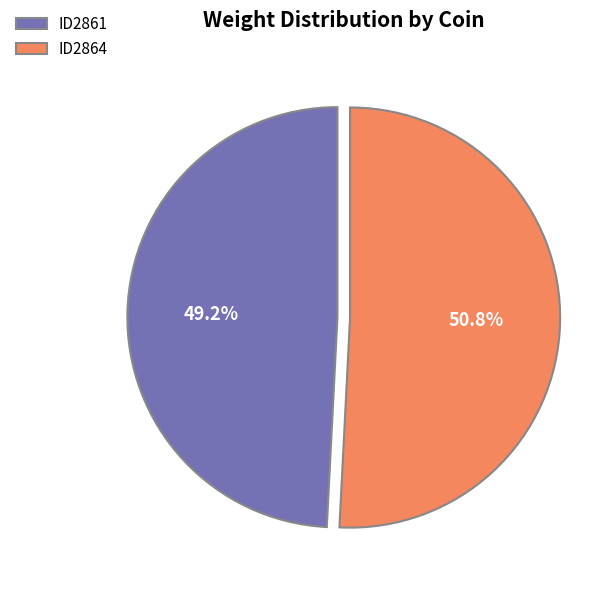

Approximately how many times larger is the value at ID2861 compared to ID2864?

1.0